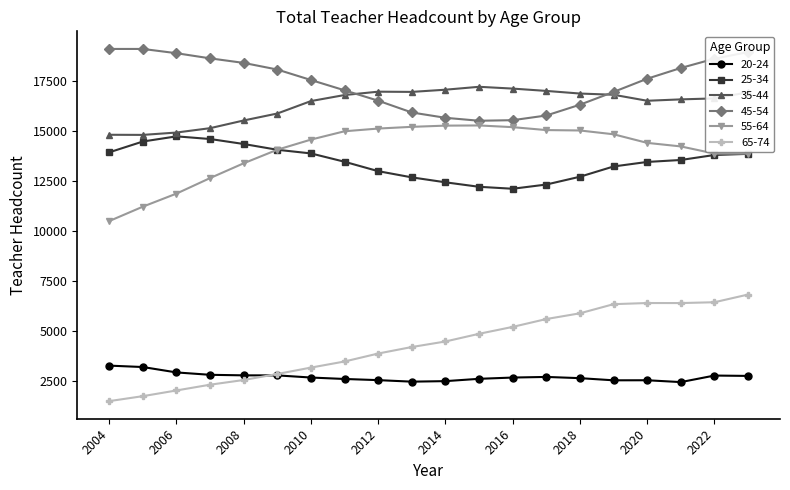

Which series has the widest spread of values?

65-74